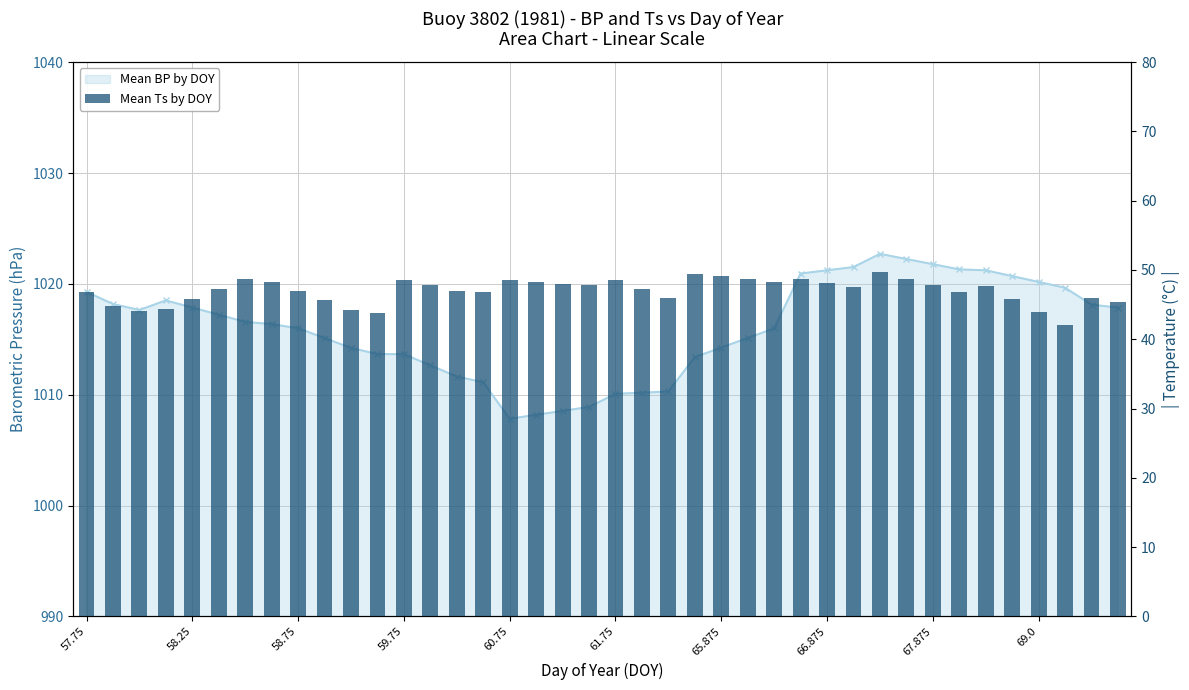

What is the change in value from 31 to 38?

-2.9